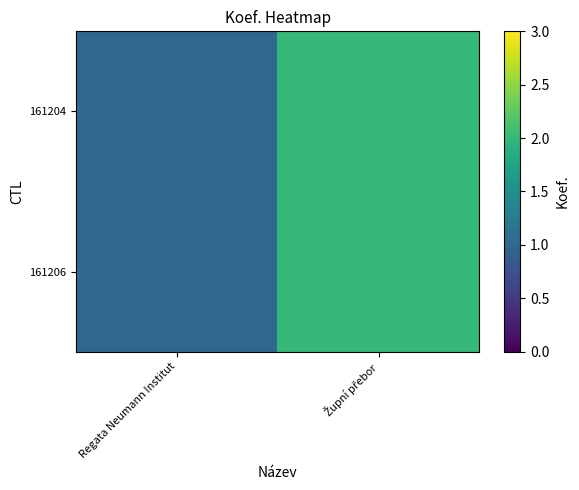

What is the total value across all series at Regata Neumann Institut?

2